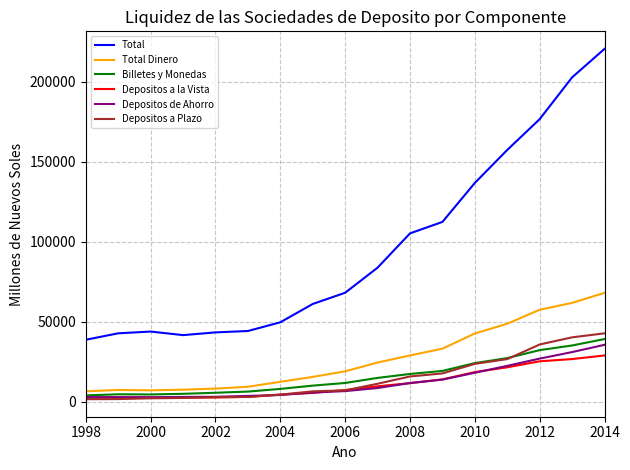

What is the greatest value displayed?

220656.4